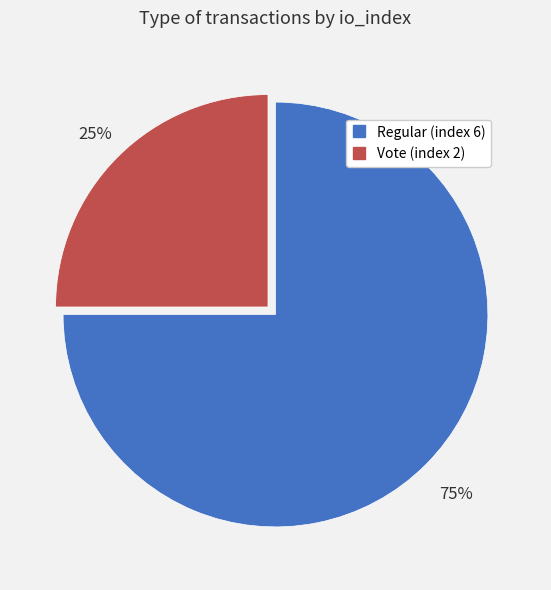

To the nearest percent, what is the difference between the largest and smallest slice percentages?

50%